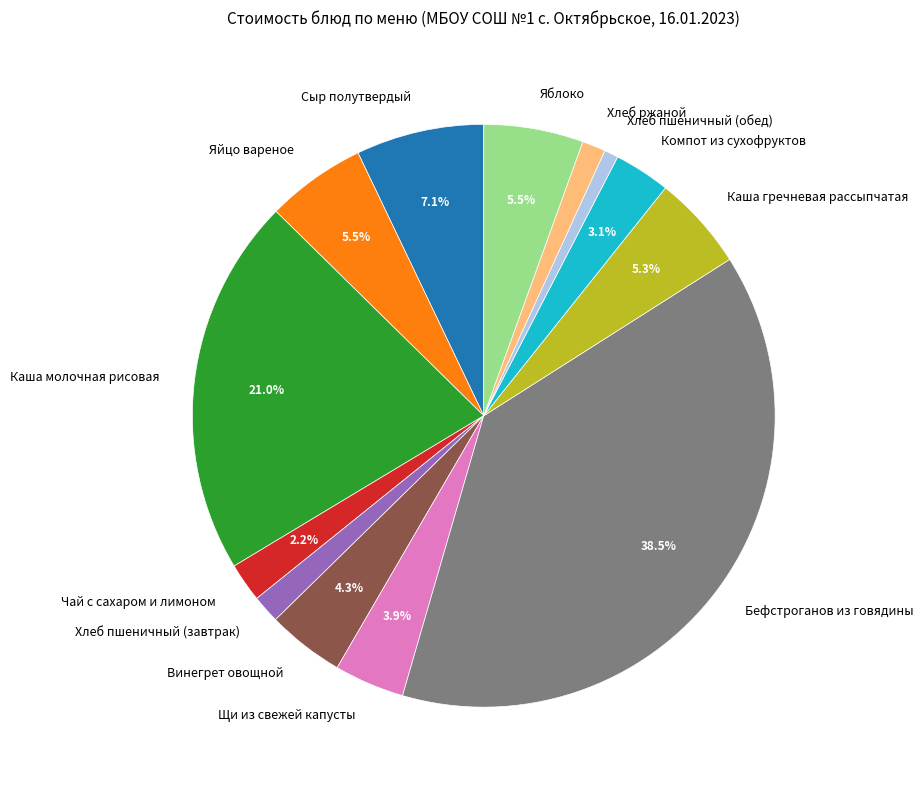

What is the smallest slice in the pie chart?

Хлеб пшеничный (обед)